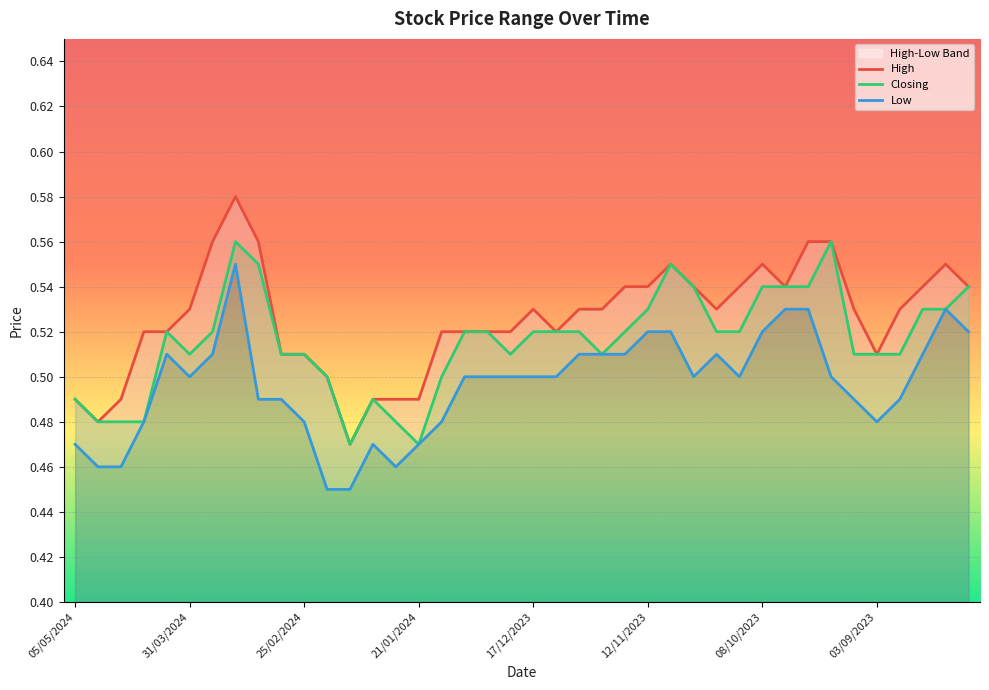

What value does the Closing series have at 08/10/2023?

0.5